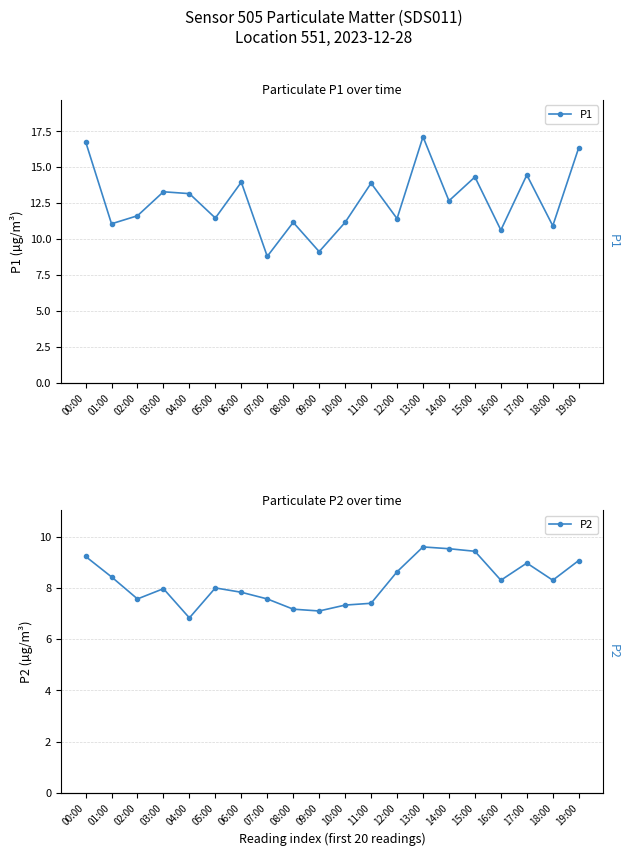

True or false: P2 and P1 intersect in this chart.

False